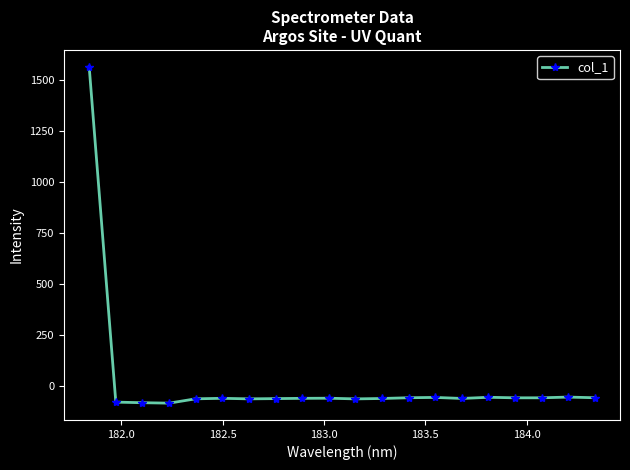

What is the sum of all values?

362.8